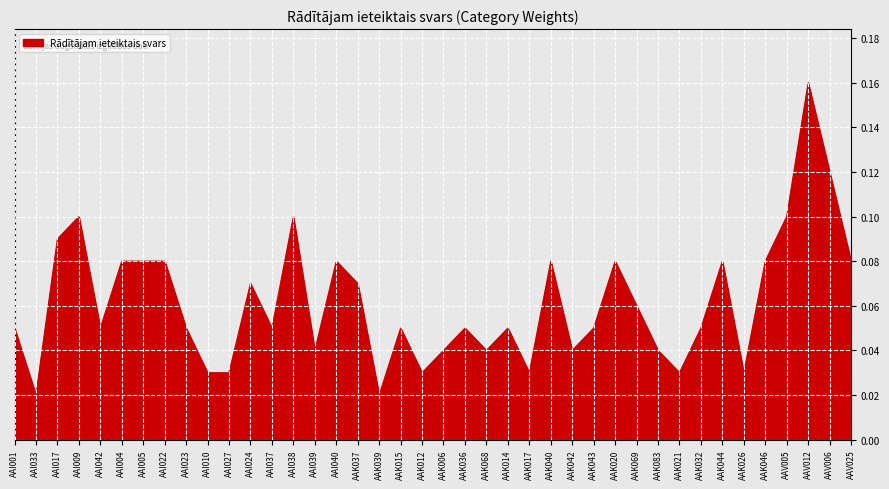

What position from the right is AAI005?

34